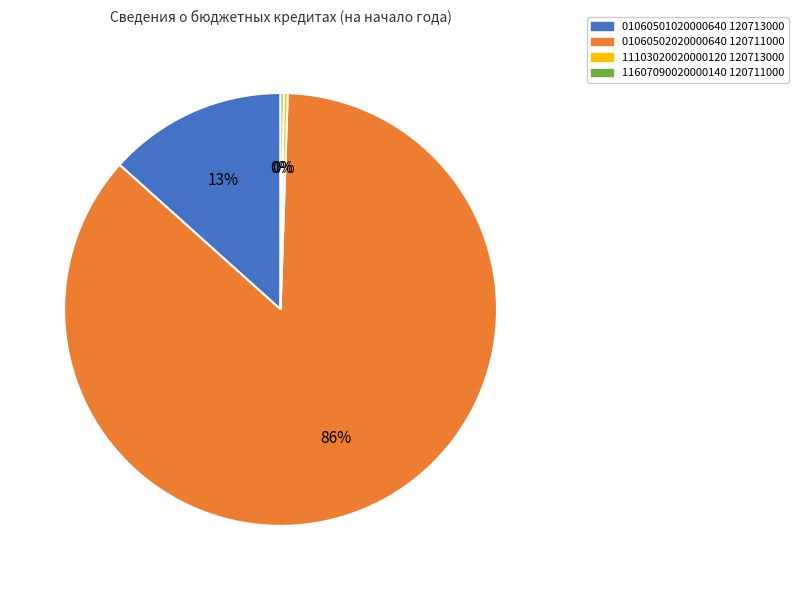

To the nearest percent, what percentage of the pie is 01060501020000640 120713000?

13%